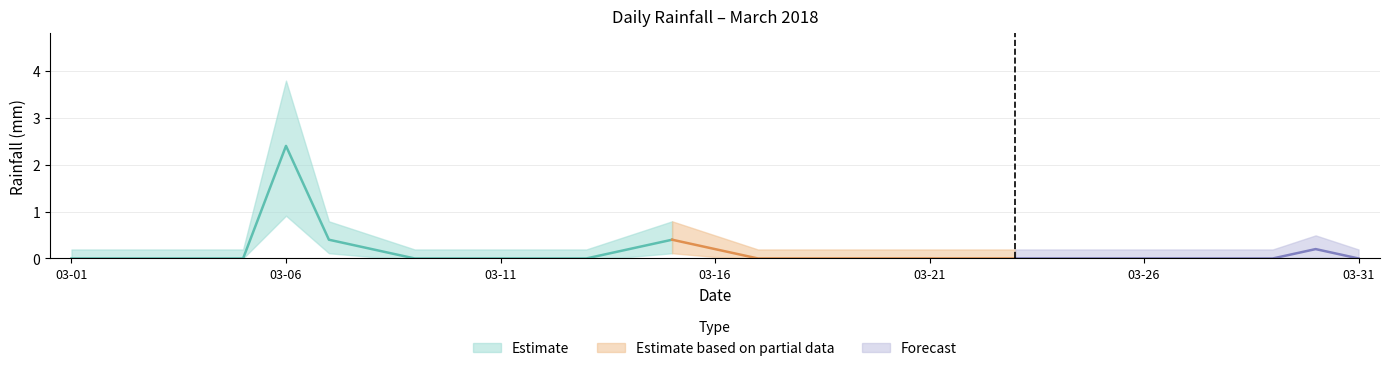

Reading left to right, what are all the values shown in this chart?

2018-03-01=0.0	2018-03-02=0.0	2018-03-03=0.0	2018-03-04=0.0	2018-03-05=0.0	2018-03-06=2.4	2018-03-07=0.4	2018-03-08=0.2	2018-03-09=0.0	2018-03-10=0.0	2018-03-11=0.0	2018-03-12=0.0	2018-03-13=0.0	2018-03-14=0.2	2018-03-15=0.4	2018-03-16=0.2	2018-03-17=0.0	2018-03-18=0.0	2018-03-19=0.0	2018-03-20=0.0	2018-03-21=0.0	2018-03-22=0.0	2018-03-23=0.0	2018-03-24=0.0	2018-03-25=0.0	2018-03-26=0.0	2018-03-27=0.0	2018-03-28=0.0	2018-03-29=0.0	2018-03-30=0.2	2018-03-31=0.0